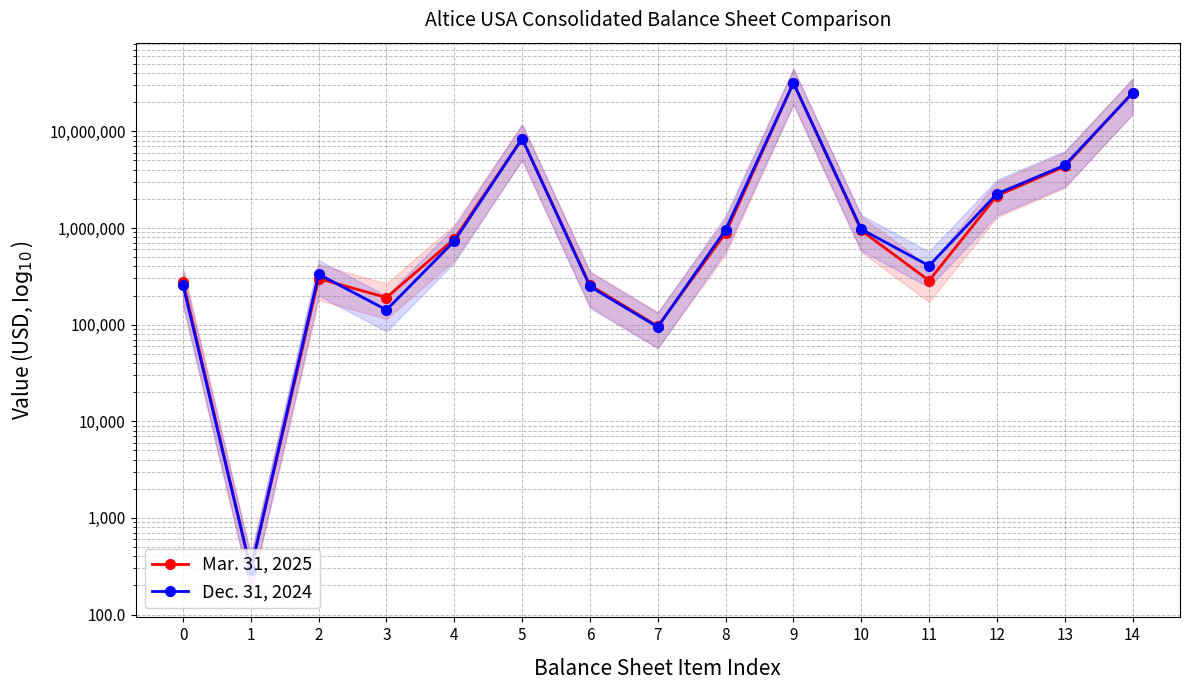

What is the sum of all Dec. 31, 2024 values?

75841565